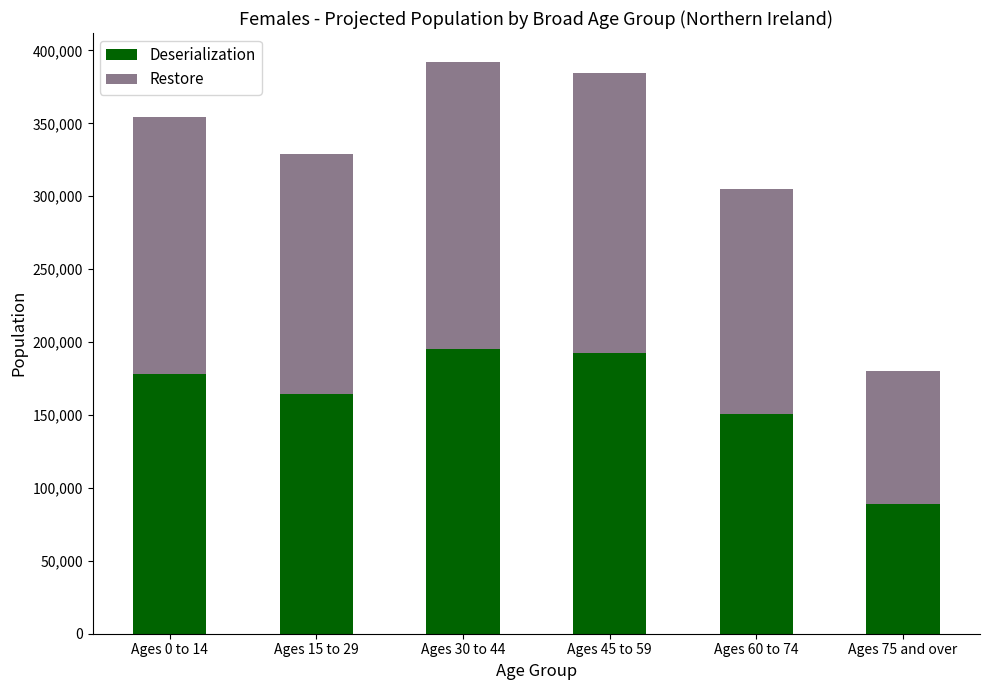

The value of Deserialization at Ages 60 to 74 is 242198. True or false?

False